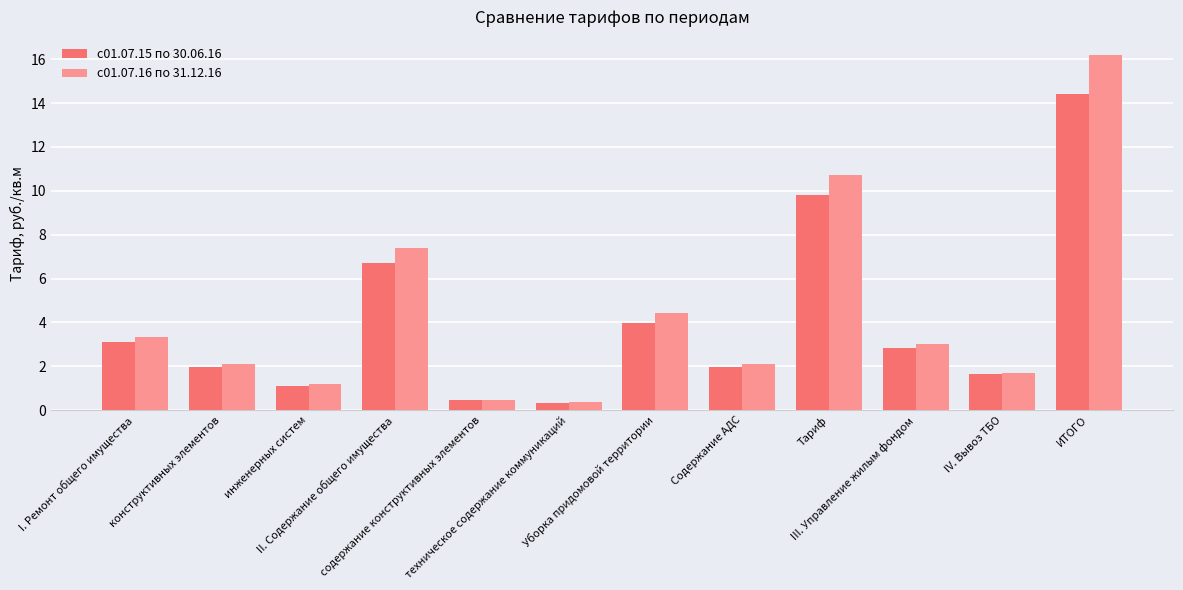

How many bars are there in each group?

2